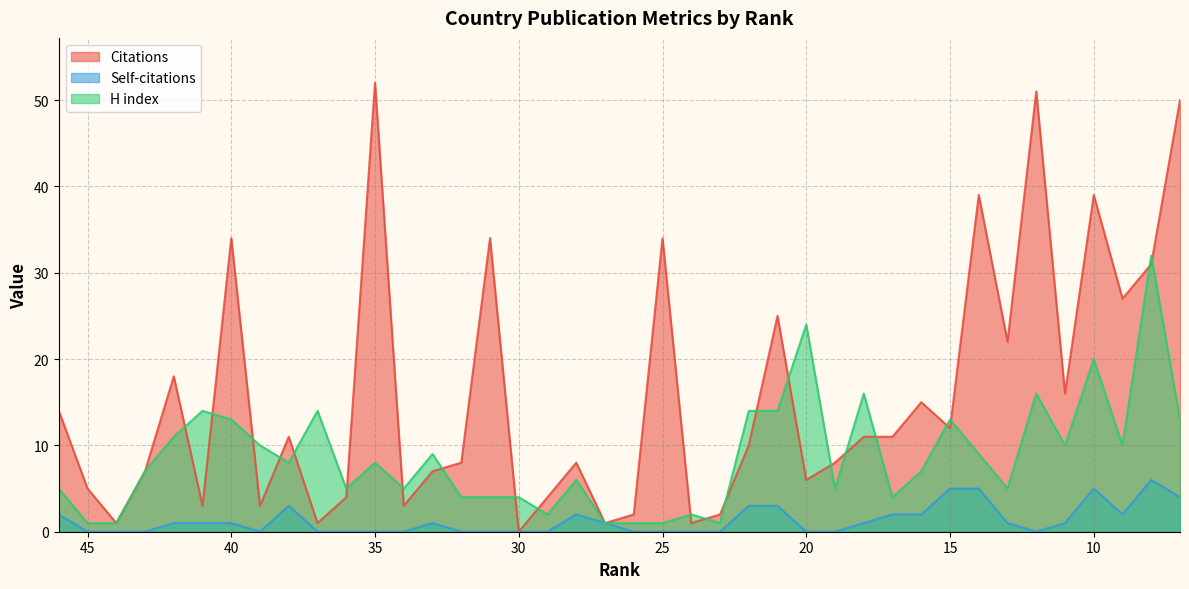

How many data points does each series have?

40